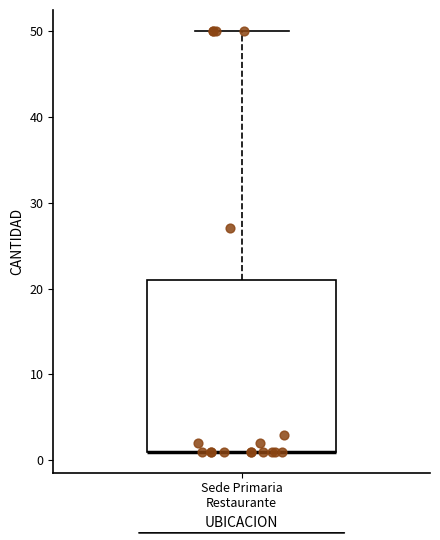

Transcribe this box plot: give where the median line is, the range the box spans, and where the two whiskers end, as read against the y-axis. The values are not printed on the chart, so give them approximately, as read against the axis.

median 1 (drawn on the box's lower edge), box 1 to 21, whiskers 1 to 50